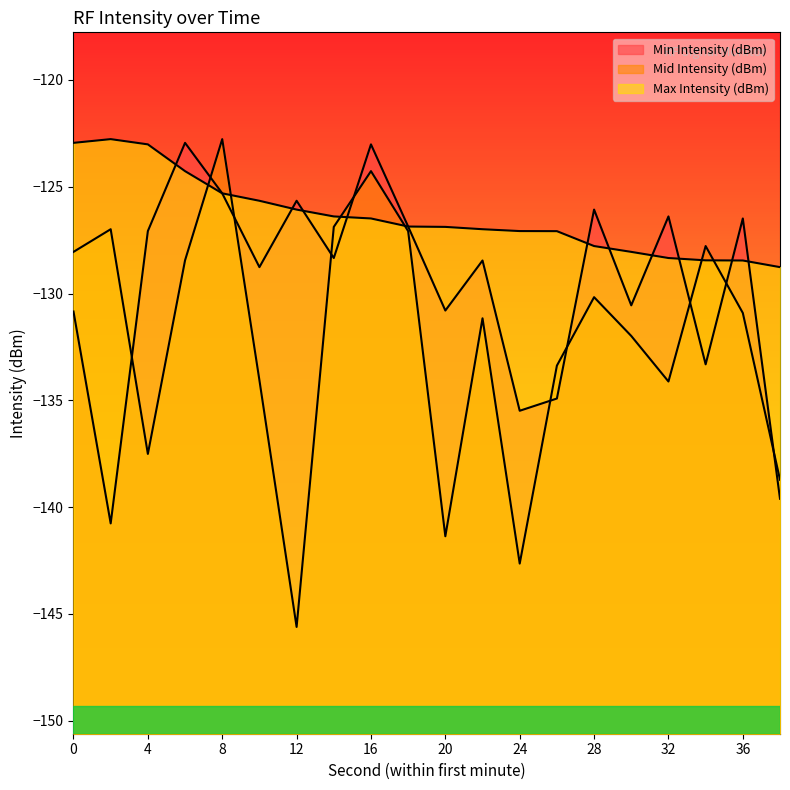

What is the sum of all Mid Intensity (dBm) values?

-2643.9